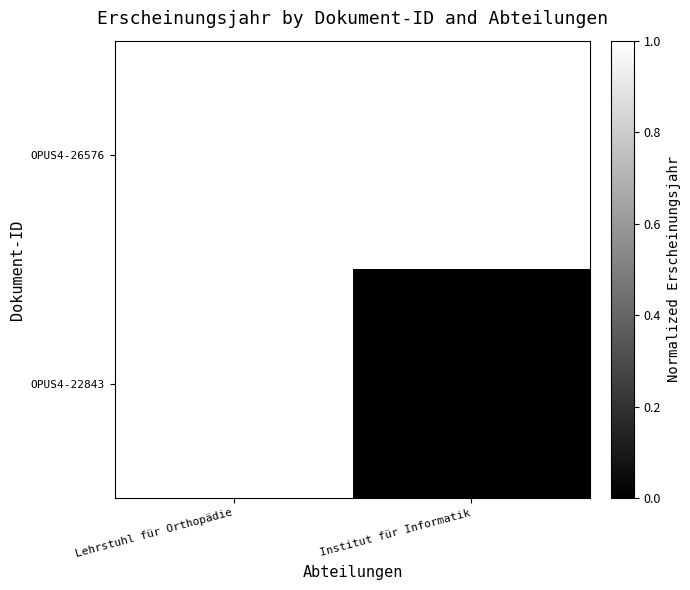

The OPUS4-22843 series shows 2019 at Institut für Informatik. True or false?

True